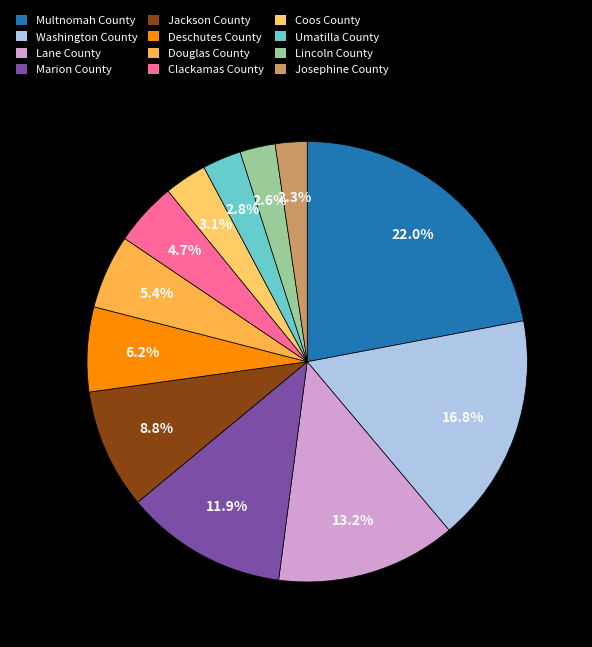

To the nearest percent, what portion does Washington County represent?

17%